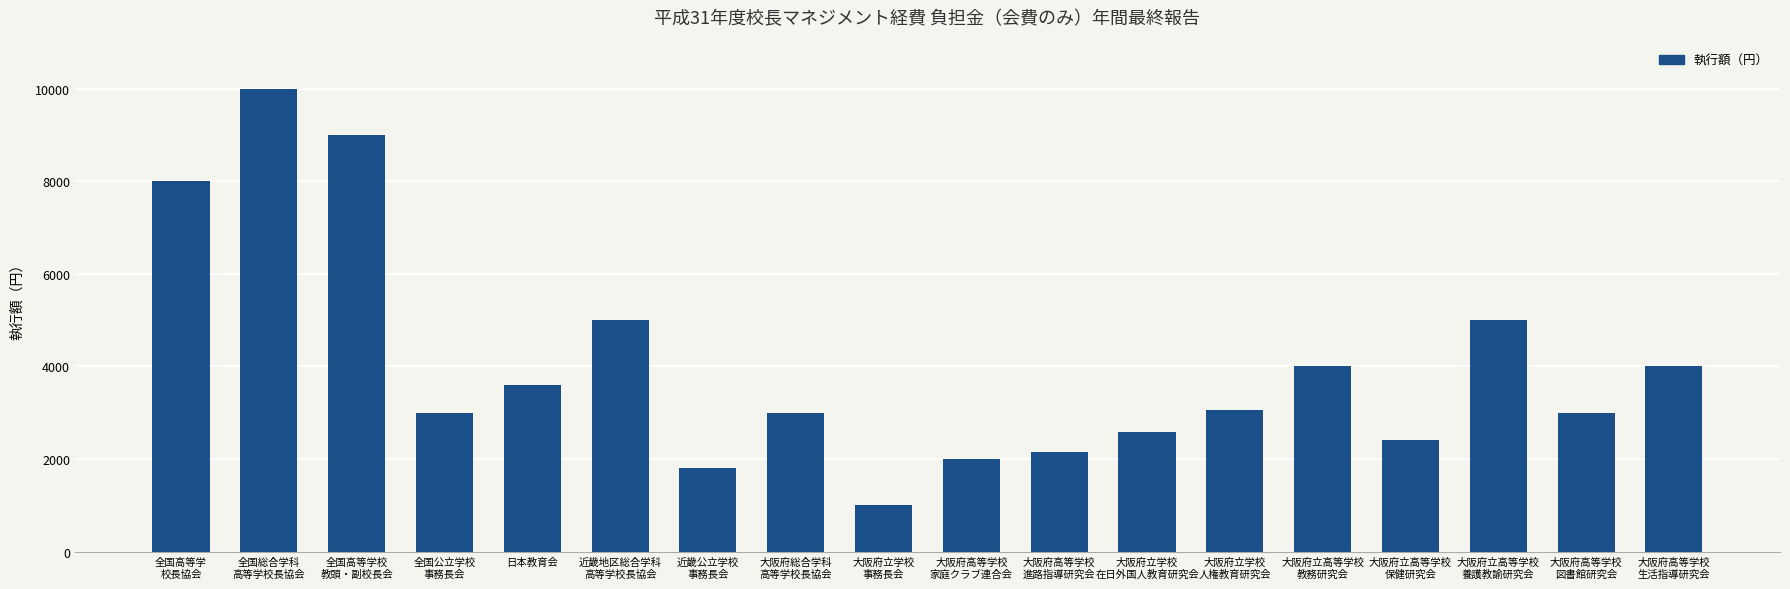

What is the greatest value displayed?

10000